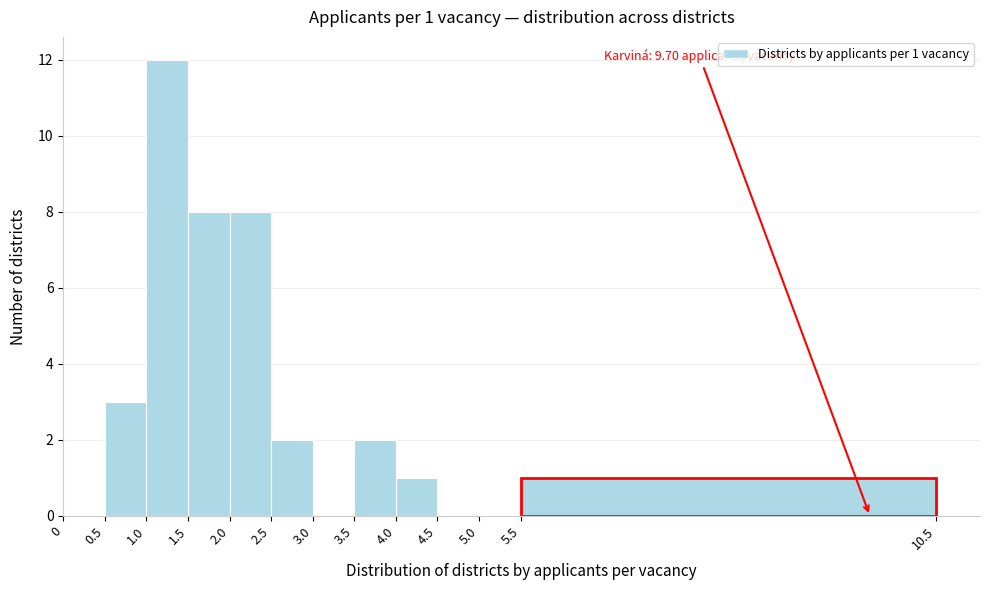

Which range on the x-axis has the tallest bar?

1.0 to 1.5